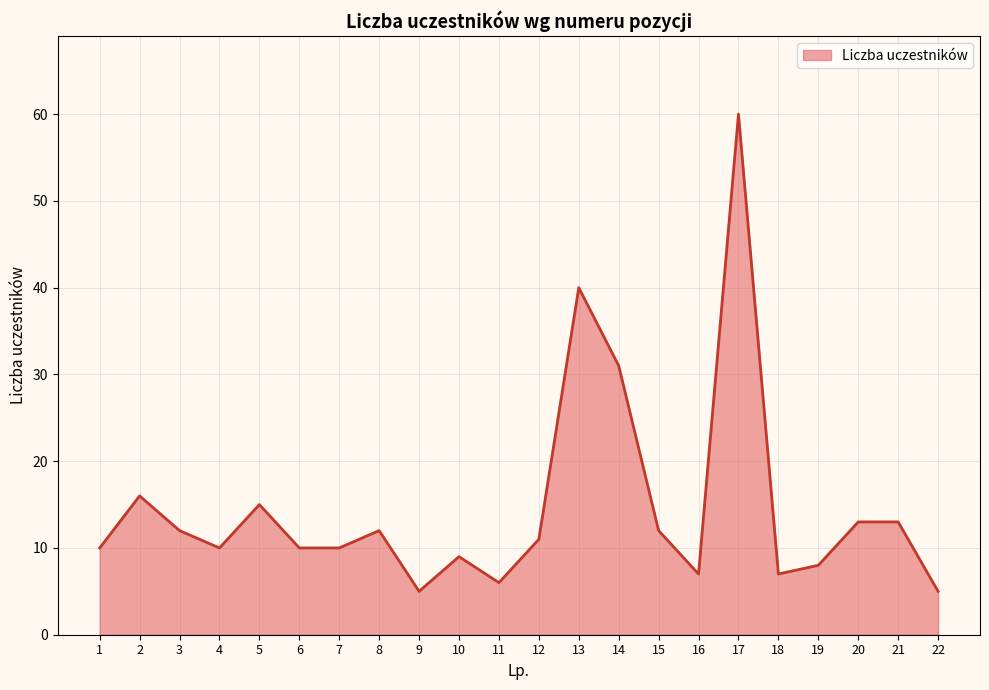

What is the change in value from 3 to 6?

-2